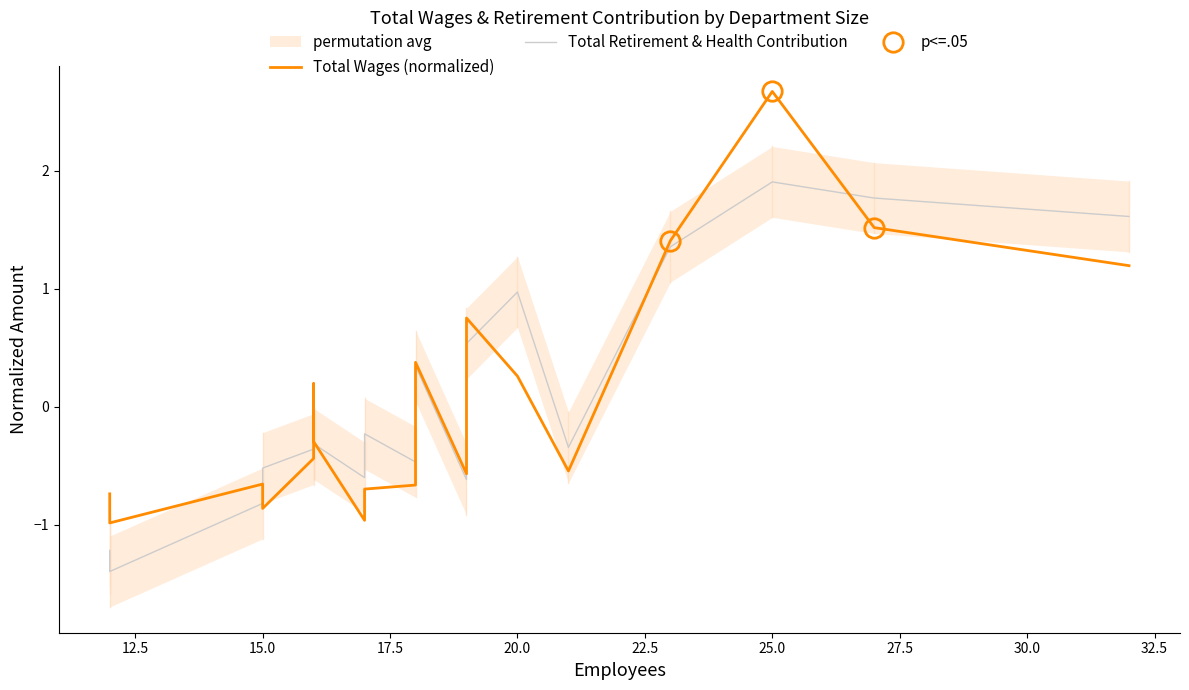

List the series in order of their peak value, highest first.

Total Wages (normalized), Total Retirement & Health Contribution